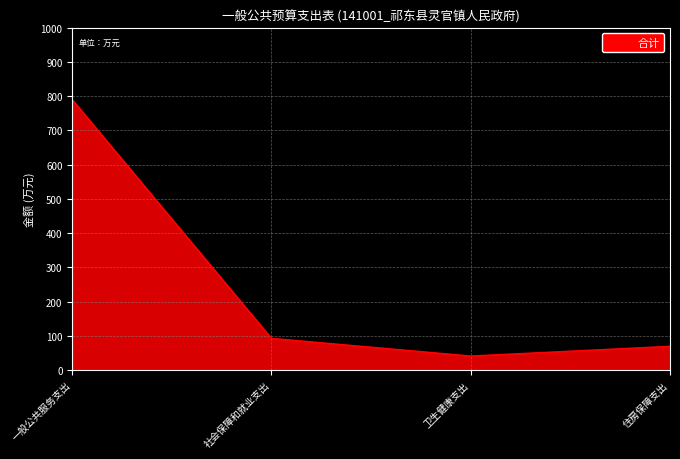

List the labels in order of value, smallest first.

卫生健康支出, 住房保障支出, 社会保障和就业支出, 一般公共服务支出